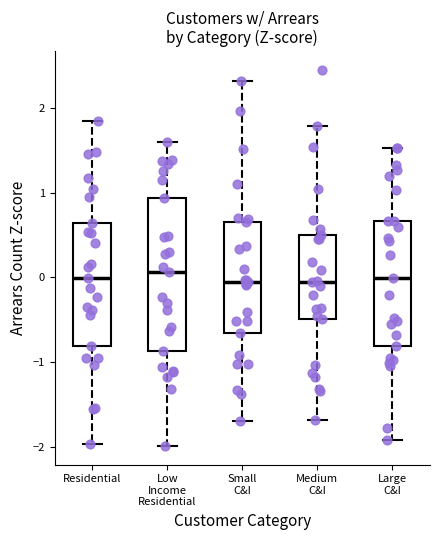

Where is the upper edge of the box for Low Income Residential on the y-axis? The values are not printed on the chart, so give them approximately, as read against the axis.

0.9